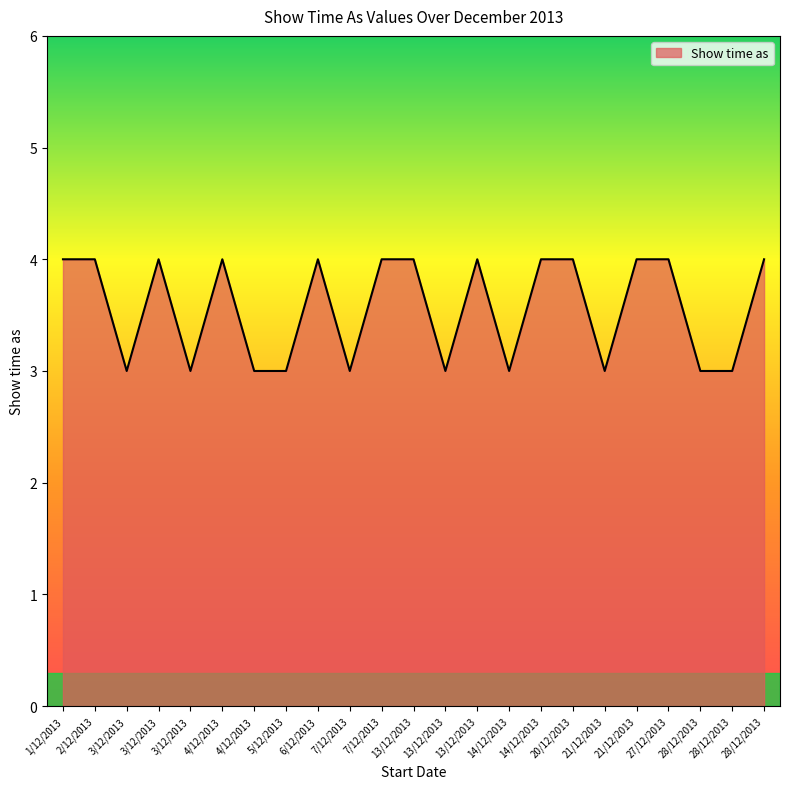

Does the chart have visible grid lines?

No